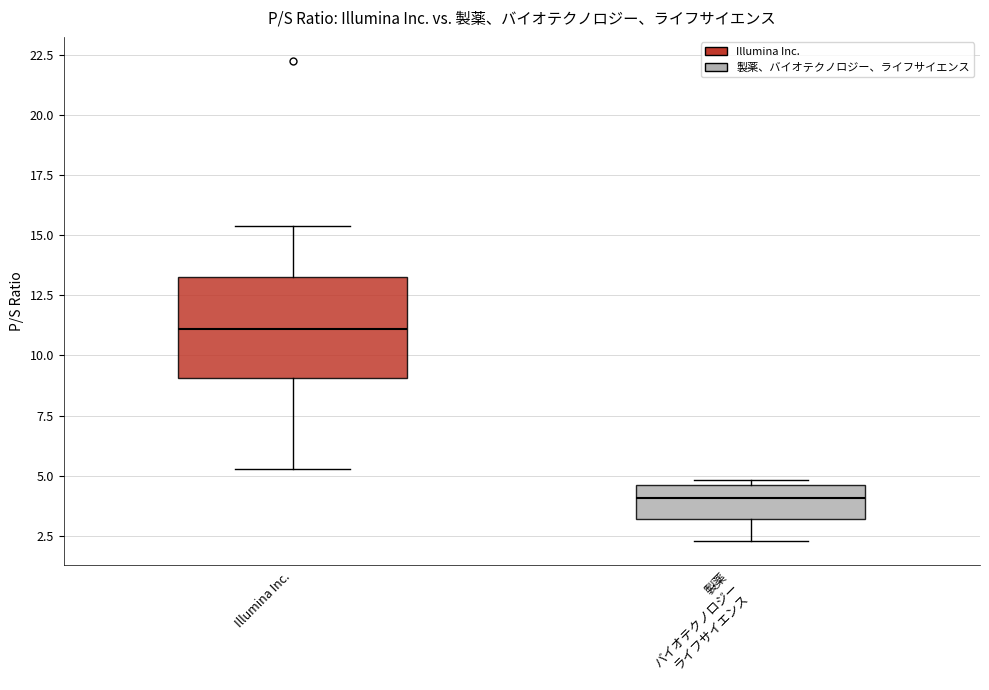

Which box is the tallest, from its lower edge to its upper edge?

Illumina Inc.